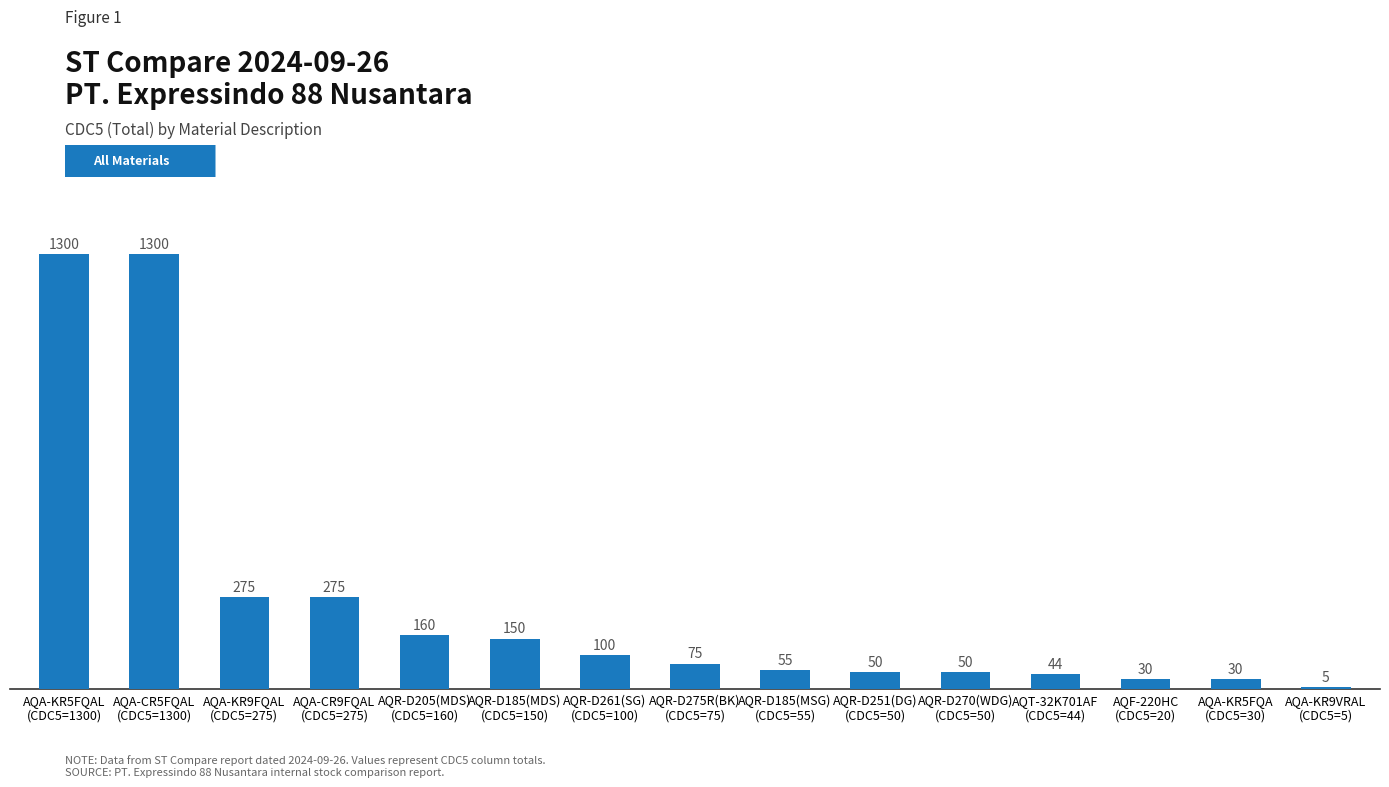

What value does the data have at AQA-CR9FQAL
(CDC5=275)?

275